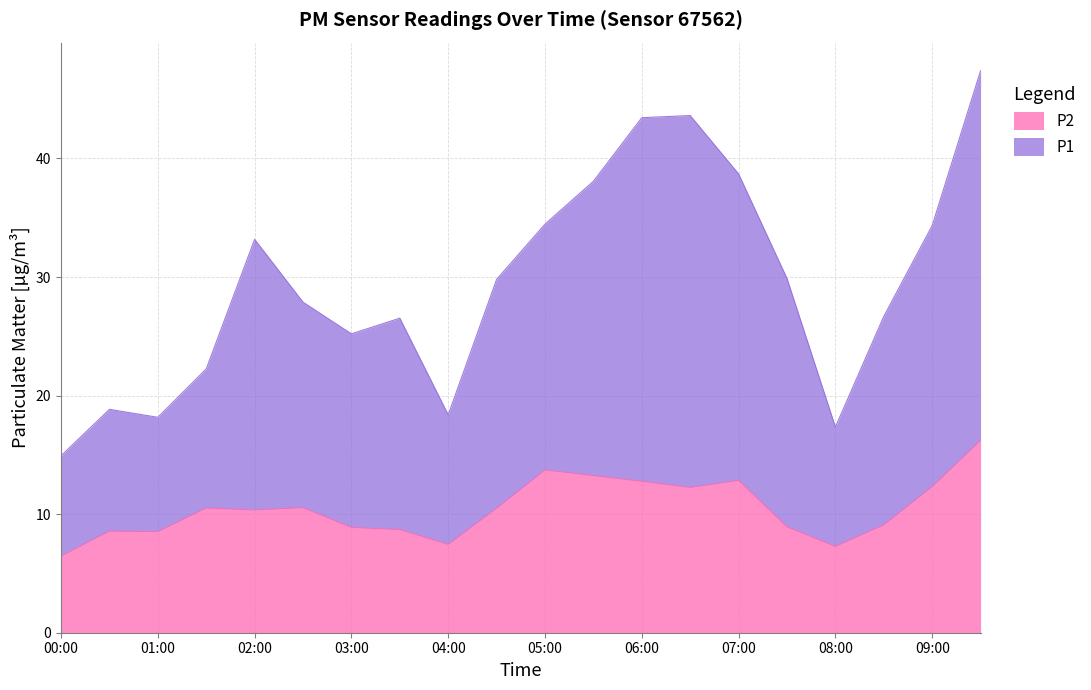

Read the P2 value at 08:30.

9.1